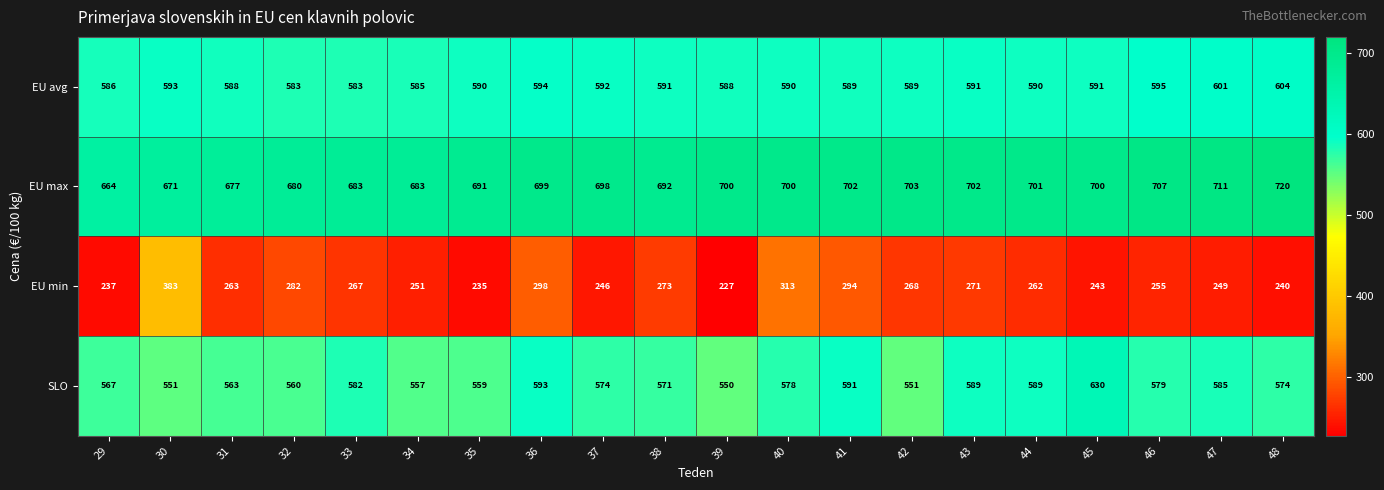

At 39, list the series in order from largest to smallest.

EU max, EU avg, SLO, EU min